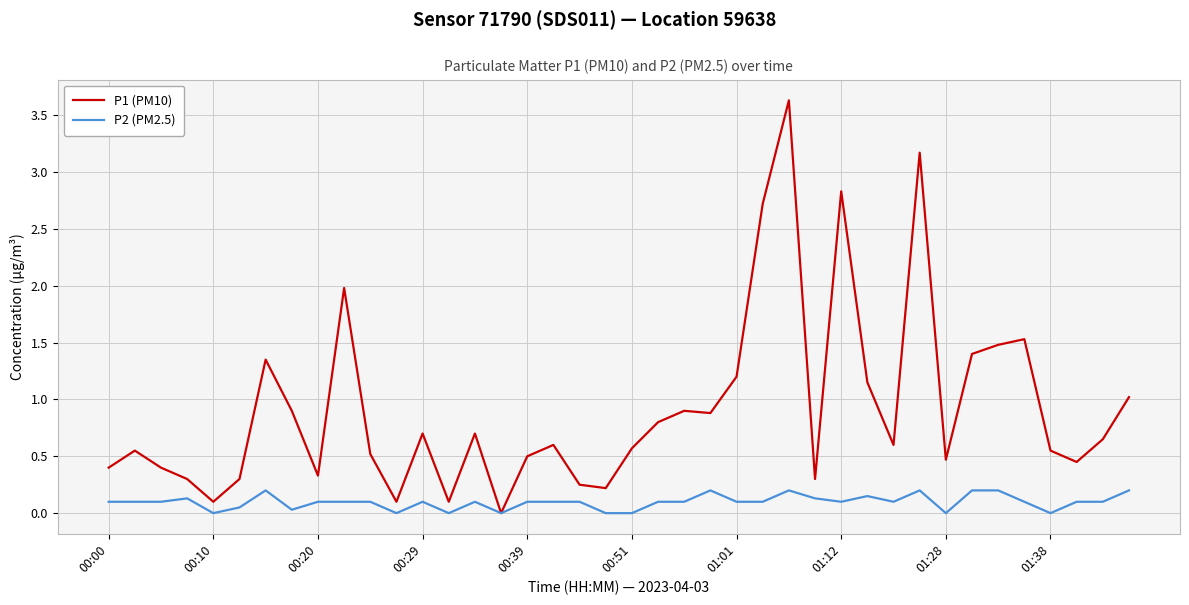

Which series has the widest spread of values?

P1 (PM10)